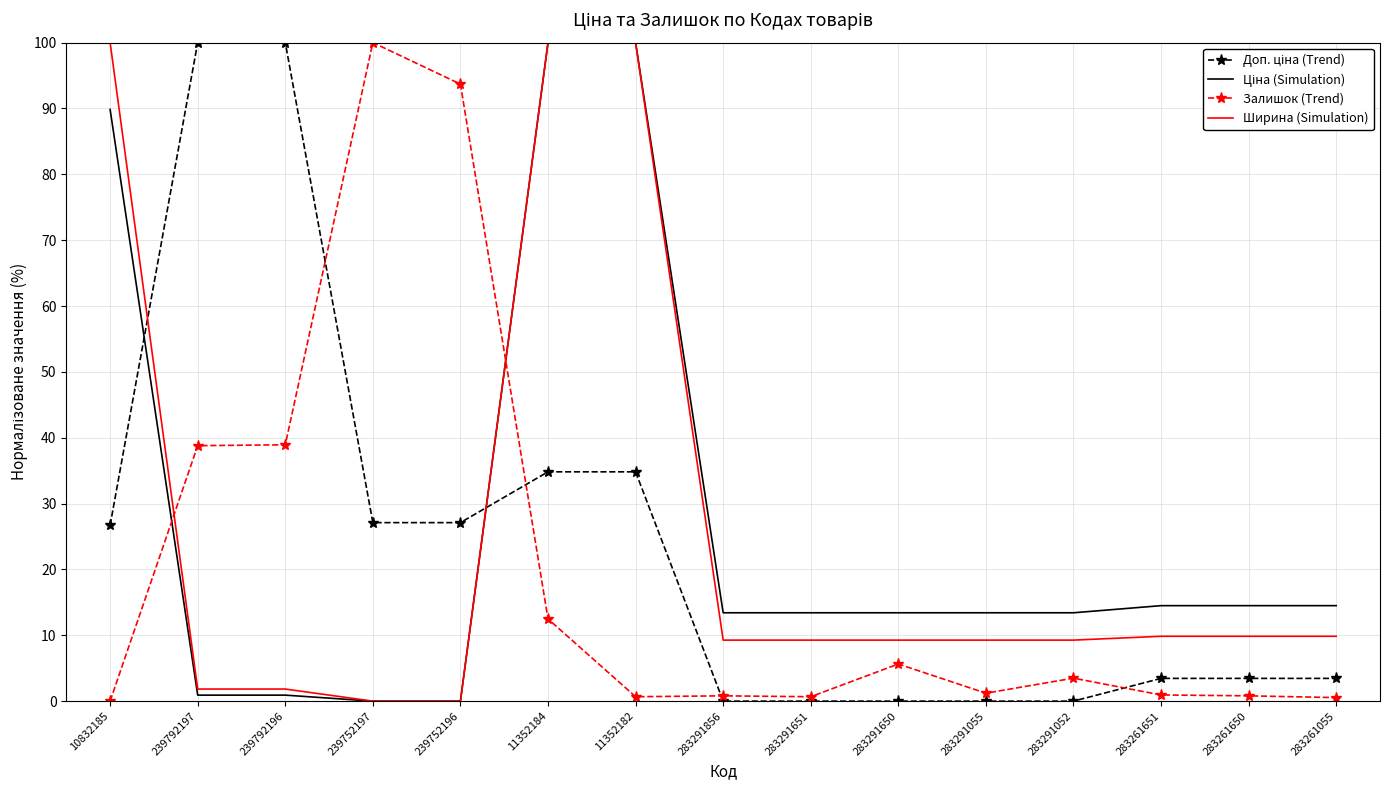

At which category is the sum across all series the highest?

11352184